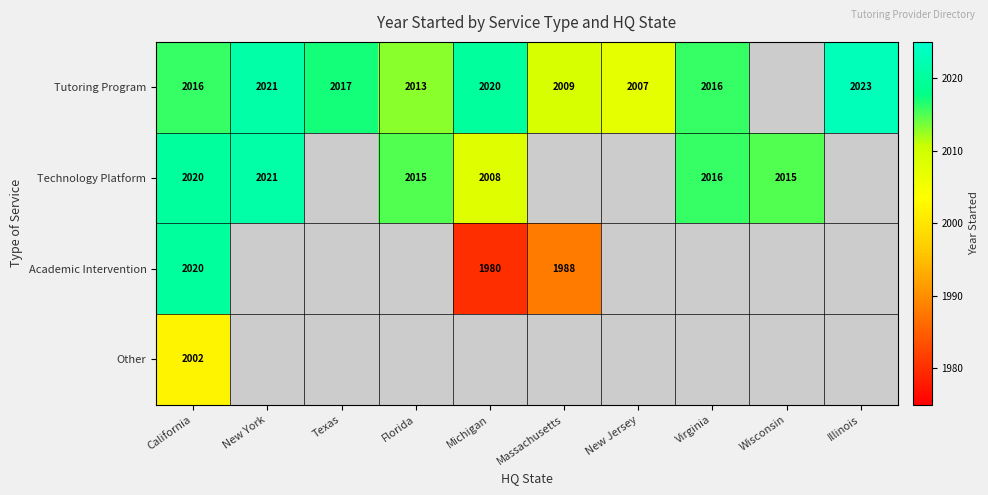

At which category is the sum across all series the highest?

California